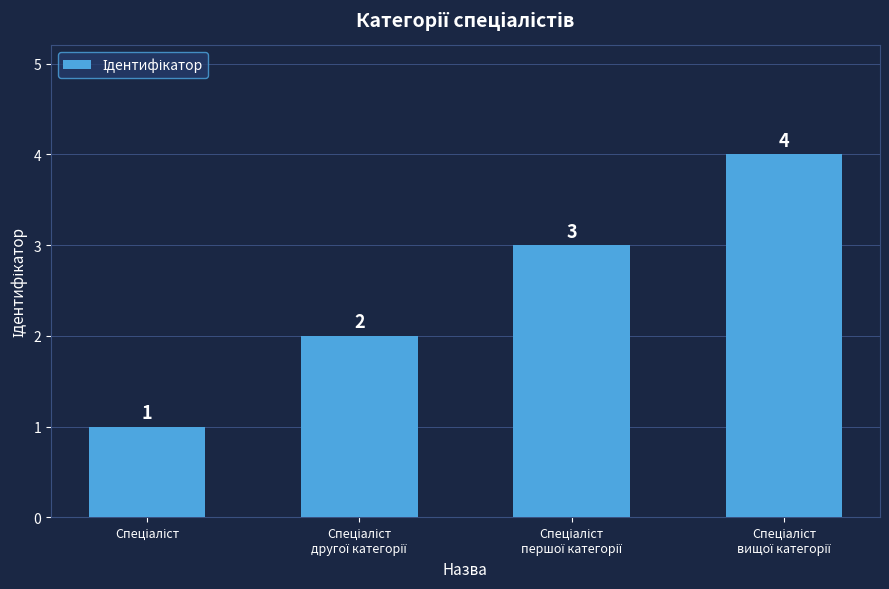

What is the sum of all values?

10